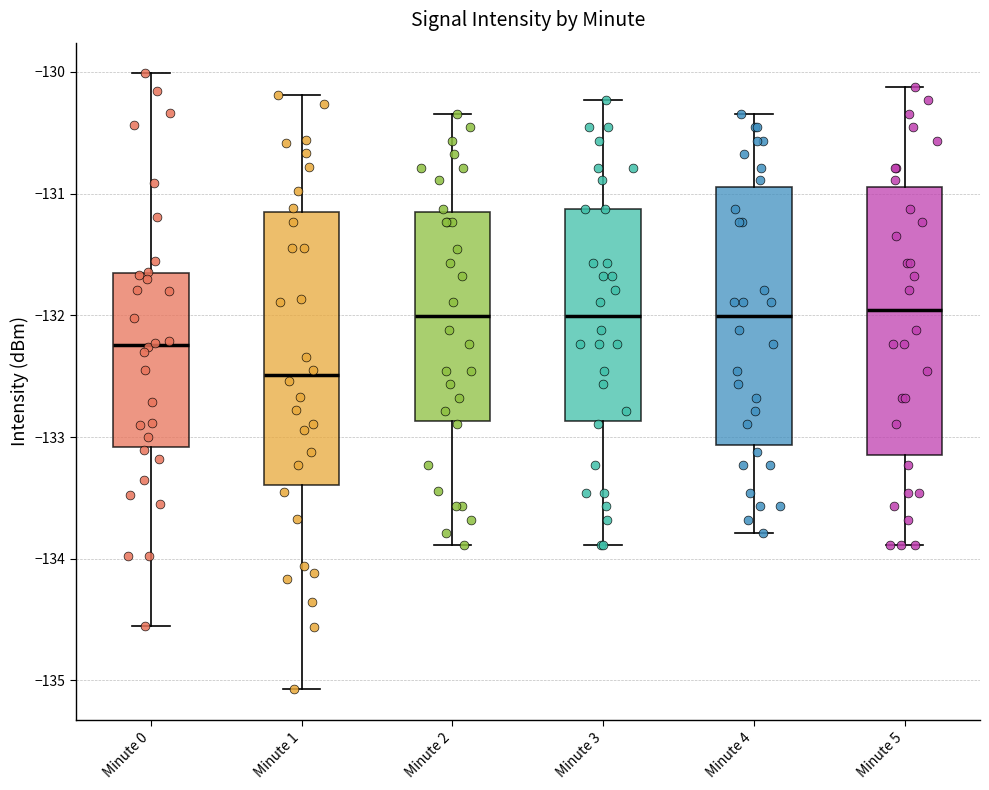

Which box has the lowest median line?

Minute 1